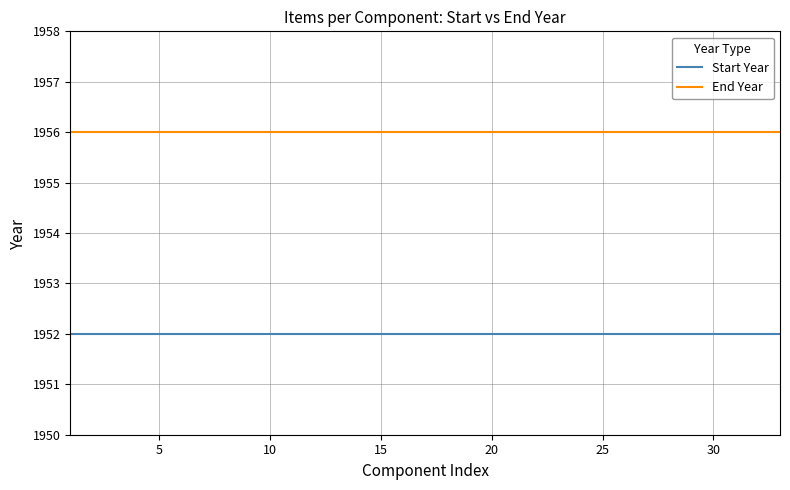

At how many categories does at least one series exceed 1953?

33